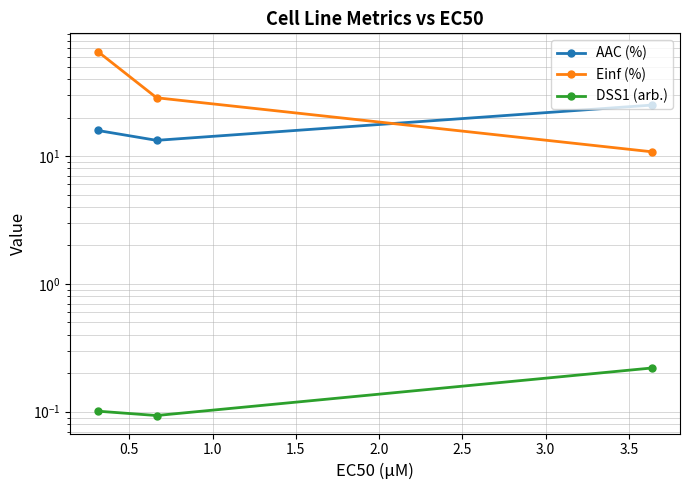

Is this an area chart (filled region under the line)?

No